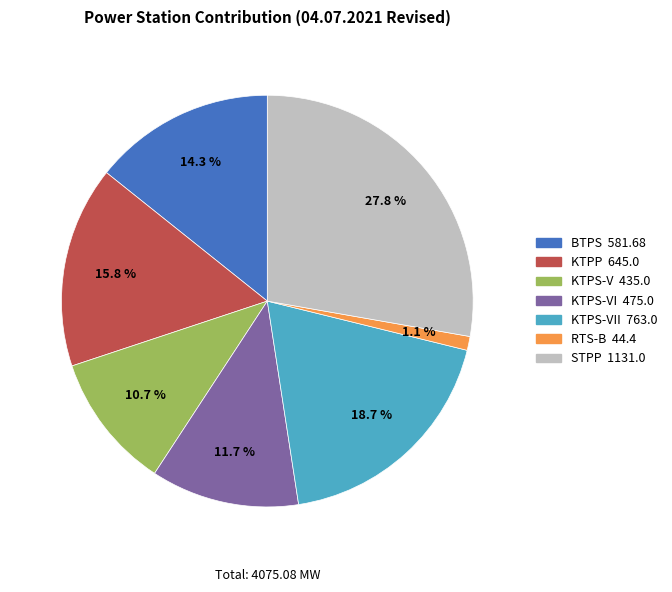

To the nearest percent, what is the average slice percentage?

14%